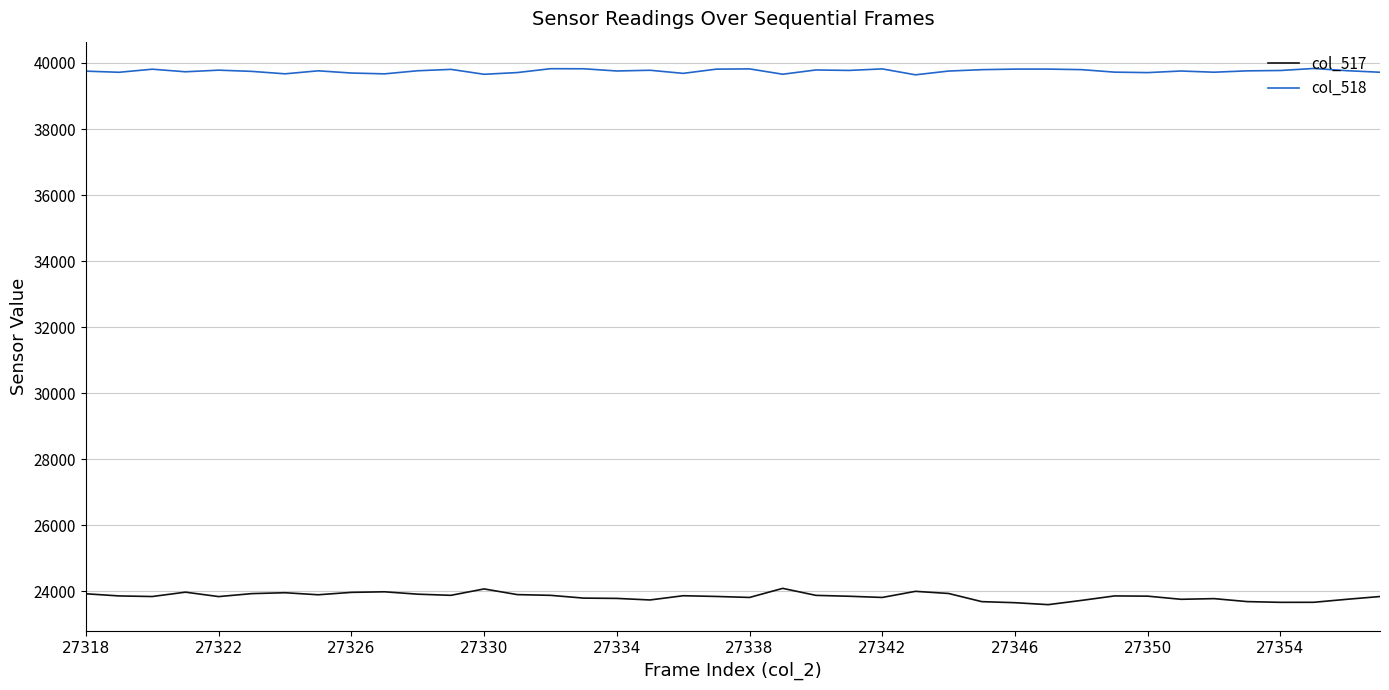

Which series has the largest total across all categories?

col_518